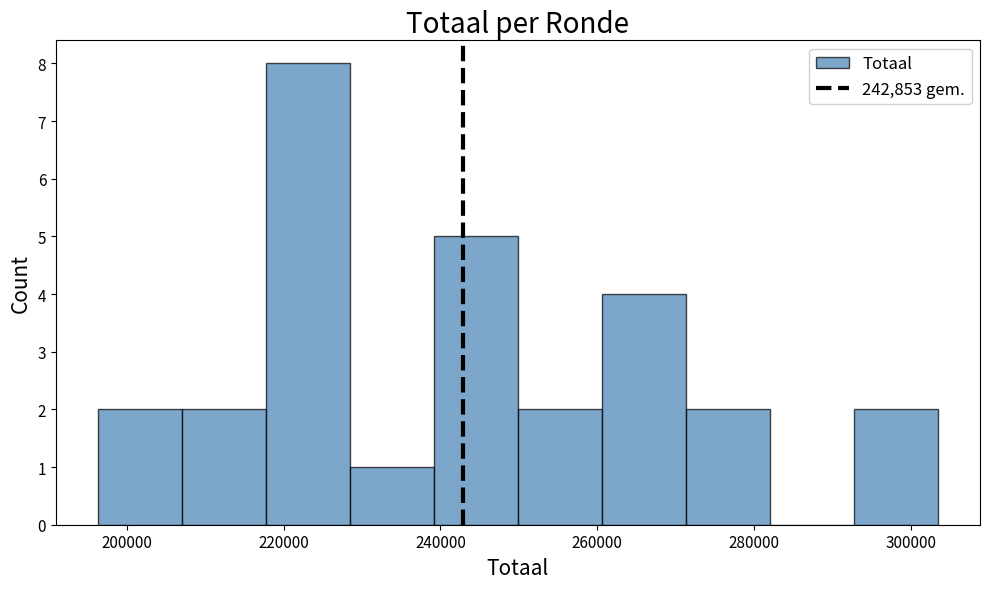

Reading left to right, list every bar in this chart as the range it spans on the x-axis followed by its height. Neither the bar edges nor the heights are printed on the chart, so give them approximately, as read against the axes.

196000 to 208000: 2
208000 to 218000: 2
218000 to 228000: 8
228000 to 240000: 1
240000 to 250000: 5
250000 to 260000: 2
260000 to 272000: 4
272000 to 282000: 2
282000 to 292000: 0
292000 to 304000: 2